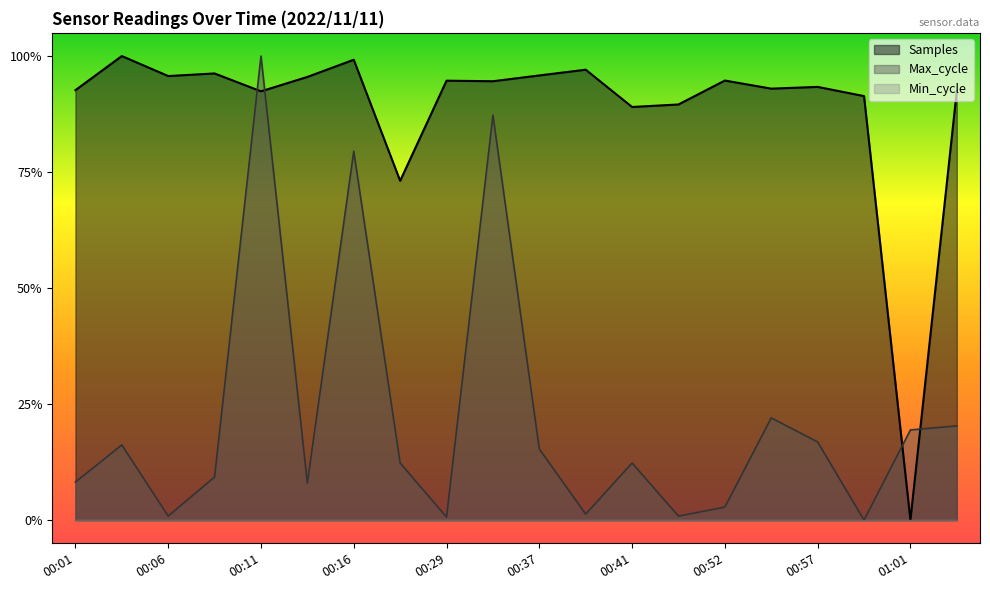

What is the label of the 15th point from the right?

00:13